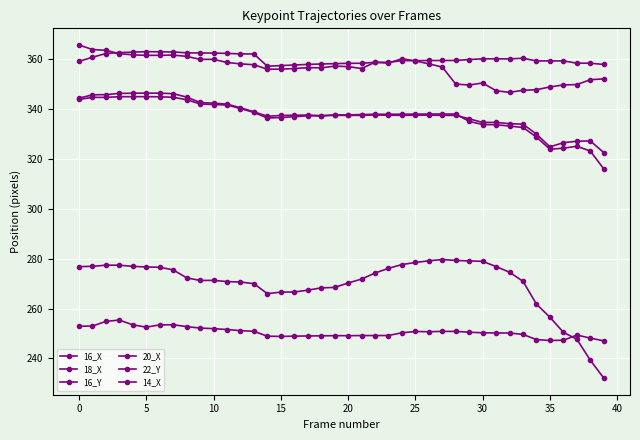

Count the number of categories in the chart.

40